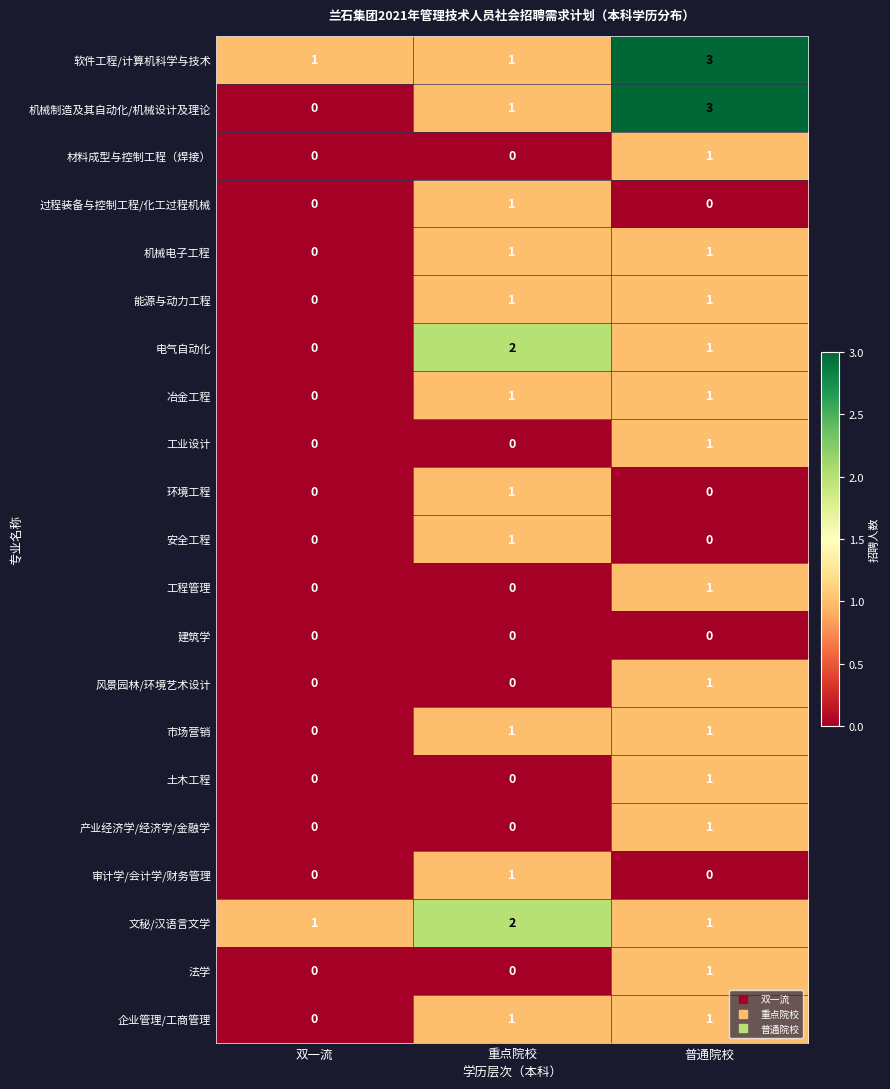

Which category has the highest value in the 机械制造及其自动化/机械设计及理论 series?

普通院校